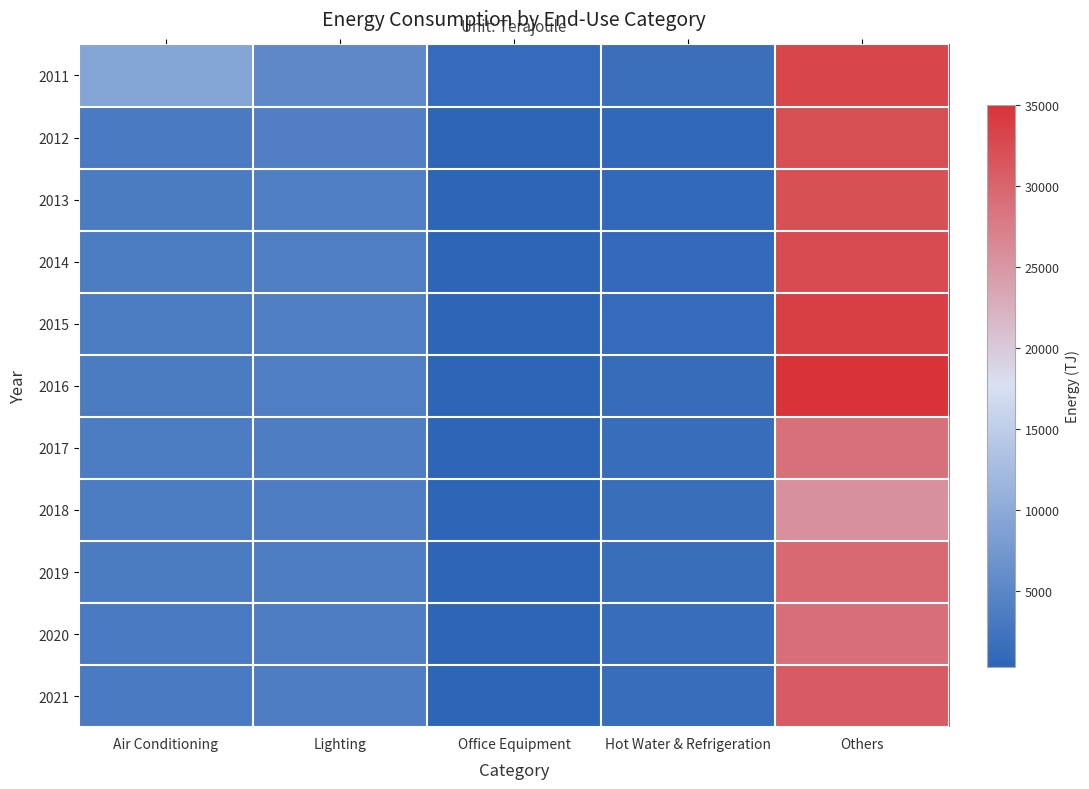

Which label corresponds to the smallest value in the chart?

Office Equipment